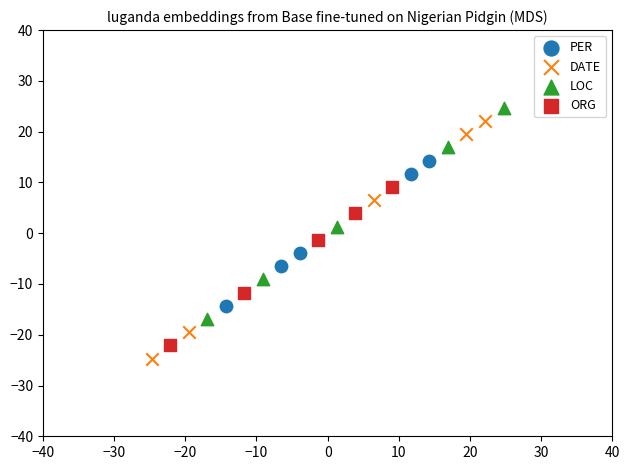

Which series reaches the maximum Y coordinate?

LOC